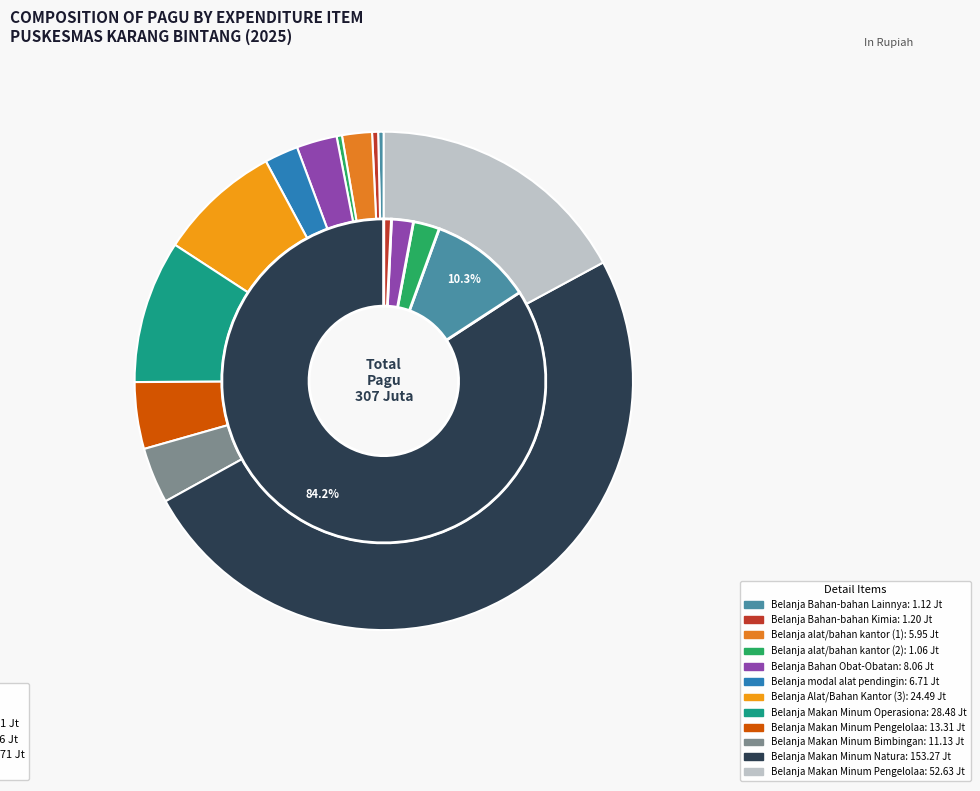

Rank the categories by value from highest to lowest.

Belanja Makan Minum Natura, Belanja Makan Minum Pengelolaan (2), Belanja Makan Minum Operasional, Belanja Alat/Bahan Kantor (3), Belanja Makan Minum Pengelolaan (1), Belanja Makan Minum Bimbingan, Belanja Bahan Obat-Obatan, Belanja modal alat pendingin, Belanja alat/bahan kantor (1), Belanja Bahan-bahan Kimia, Belanja Bahan-bahan Lainnya, Belanja alat/bahan kantor (2)